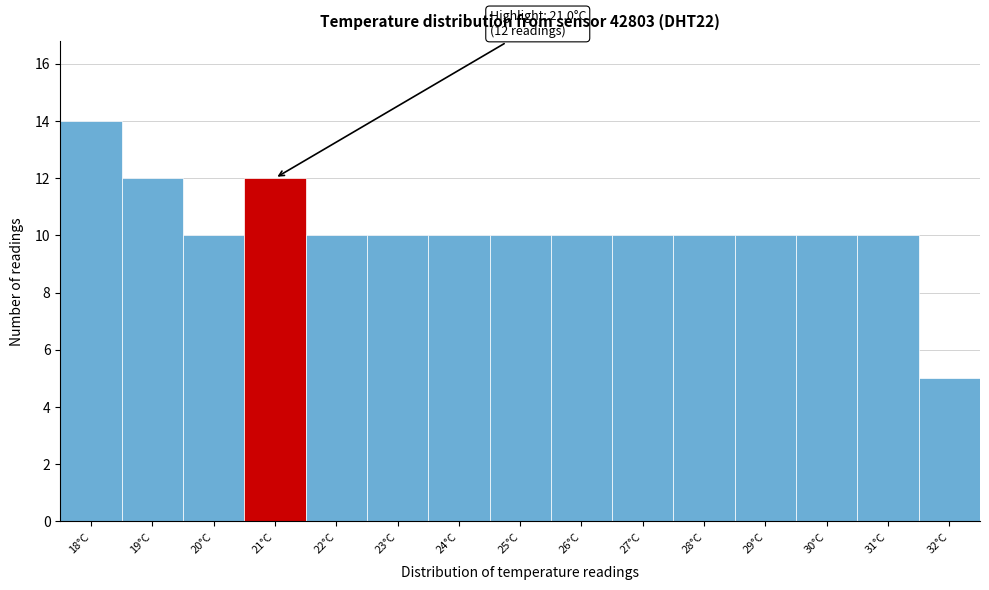

Reading right to left, transcribe all the data shown in this chart.

32°C=5	31°C=10	30°C=10	29°C=10	28°C=10	27°C=10	26°C=10	25°C=10	24°C=10	23°C=10	22°C=10	21°C=12	20°C=10	19°C=12	18°C=14